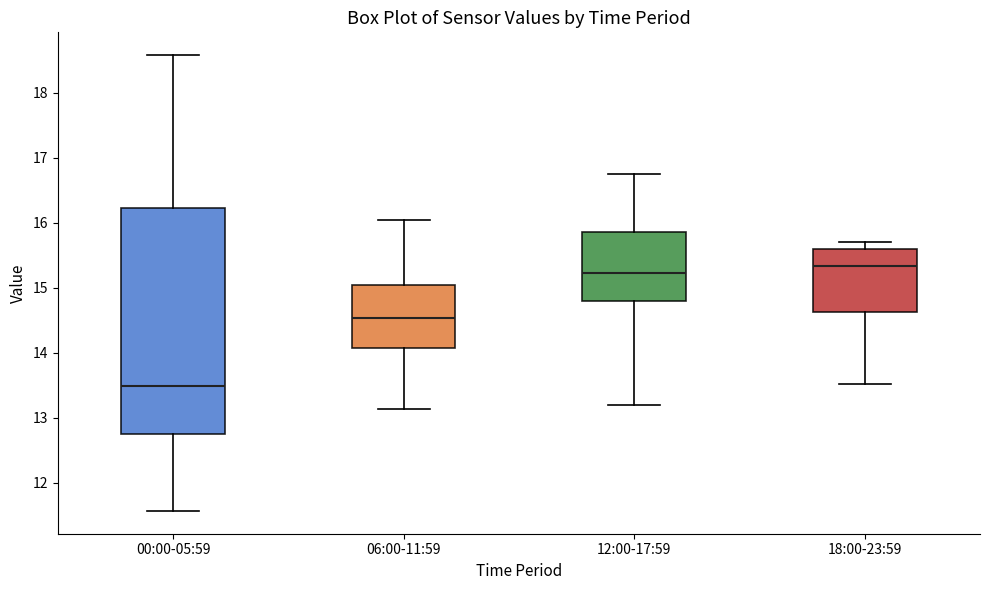

Reading left to right, transcribe this box plot: for each box, give where its median line is, the range the box spans, and where its two whiskers end, as read against the y-axis. The values are not printed on the chart, so give them approximately, as read against the axis.

00:00-05:59: median 13.5, box 12.8 to 16.2, whiskers 11.6 to 18.6
06:00-11:59: median 14.5, box 14.1 to 15.0, whiskers 13.1 to 16.1
12:00-17:59: median 15.2, box 14.8 to 15.9, whiskers 13.2 to 16.8
18:00-23:59: median 15.3, box 14.6 to 15.6, whiskers 13.5 to 15.7